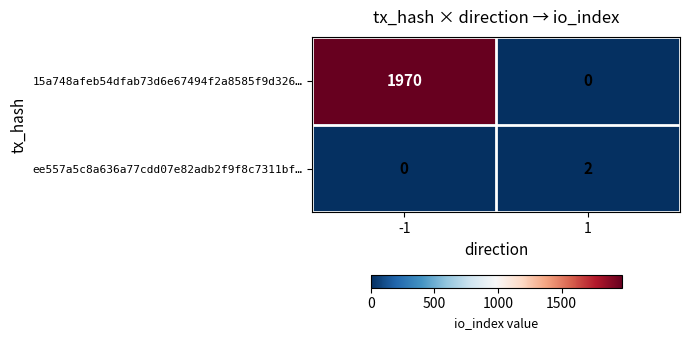

What is the sum of the 15a748afeb54dfab73d6e67494f2a8585f9d326… values at -1 and 1?

1970